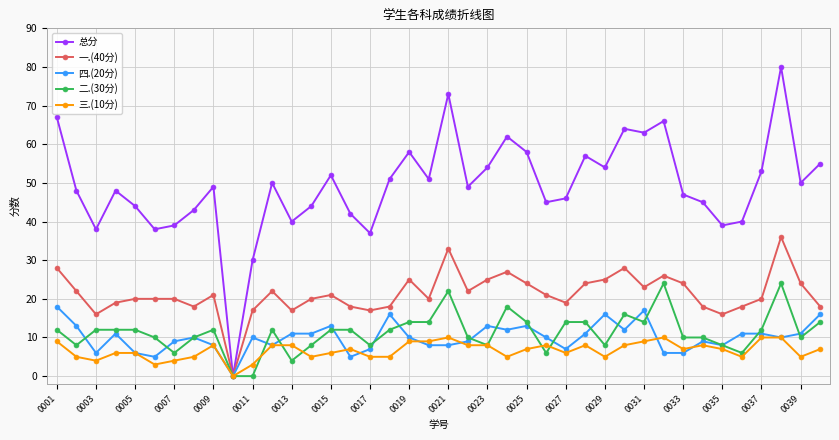

Which series has the widest spread of values?

总分